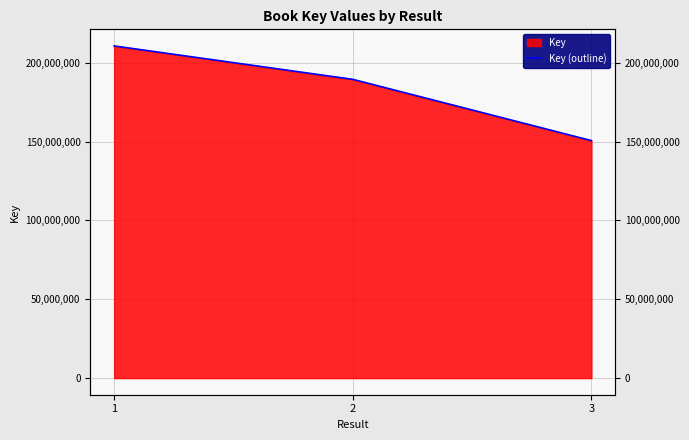

Where is the data nearest to the value 180636102?

2